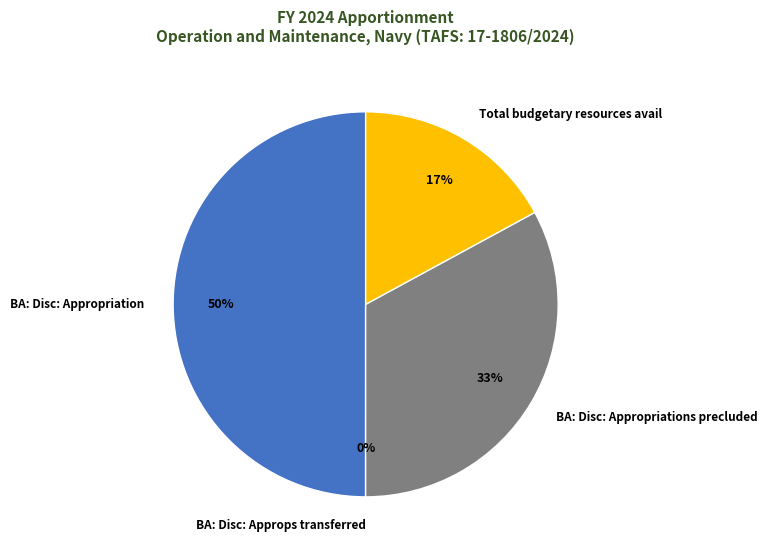

To the nearest percent, what is the difference between the BA: Disc: Appropriations precluded and Total budgetary resources avail slice percentages?

16%